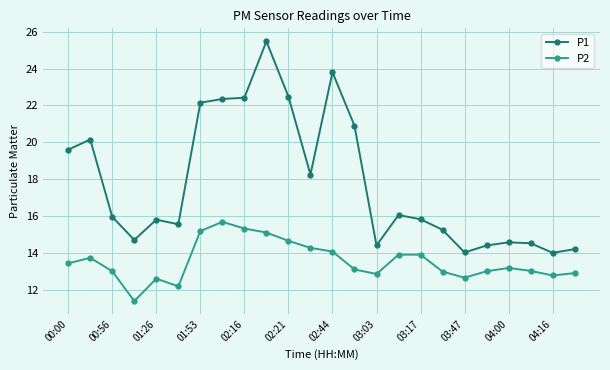

What are all the series names shown in the legend?

P1, P2